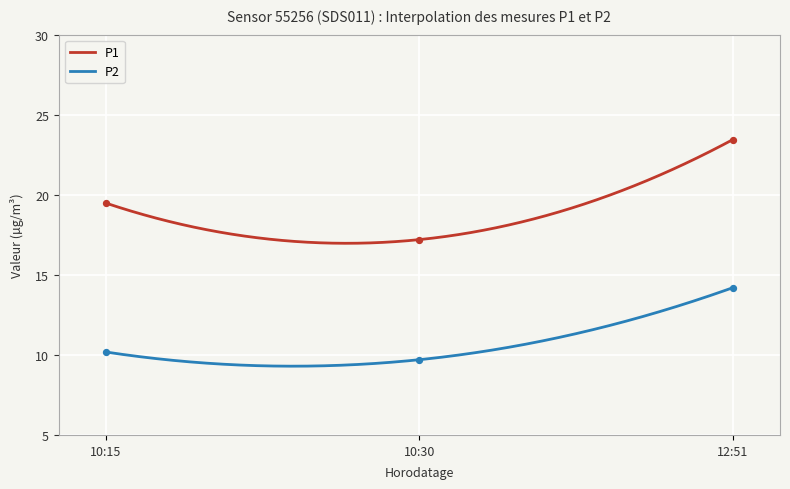

Which series reaches the maximum Y coordinate?

P1